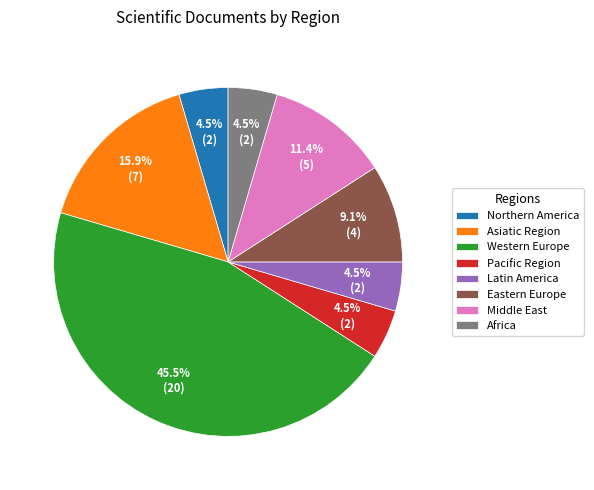

What is the ratio of the value at Africa to the value at Latin America?

1.0